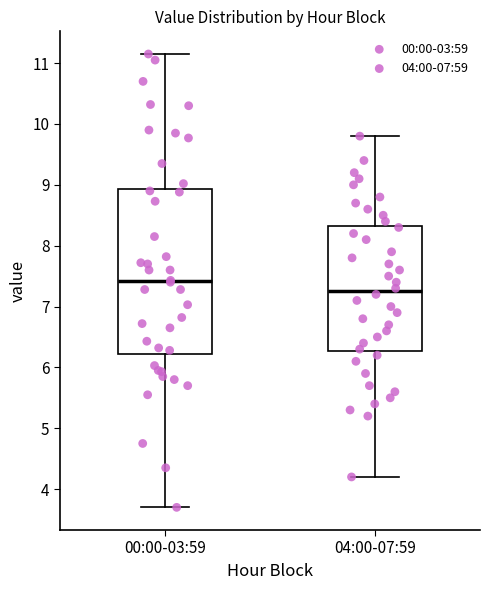

Reading left to right, read every box against the y-axis: the position of its median line, the range the box covers, and the ends of its whiskers. The values are not printed on the chart, so give them approximately, as read against the axis.

00:00-03:59: median 7.4, box 6.2 to 8.9, whiskers 3.7 to 11.2
04:00-07:59: median 7.3, box 6.3 to 8.3, whiskers 4.2 to 9.8